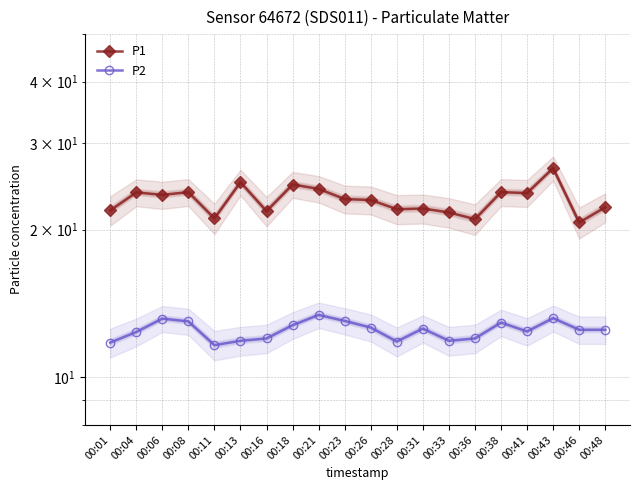

What is the sum of the P1 values at 00:11 and 00:31?

43.1